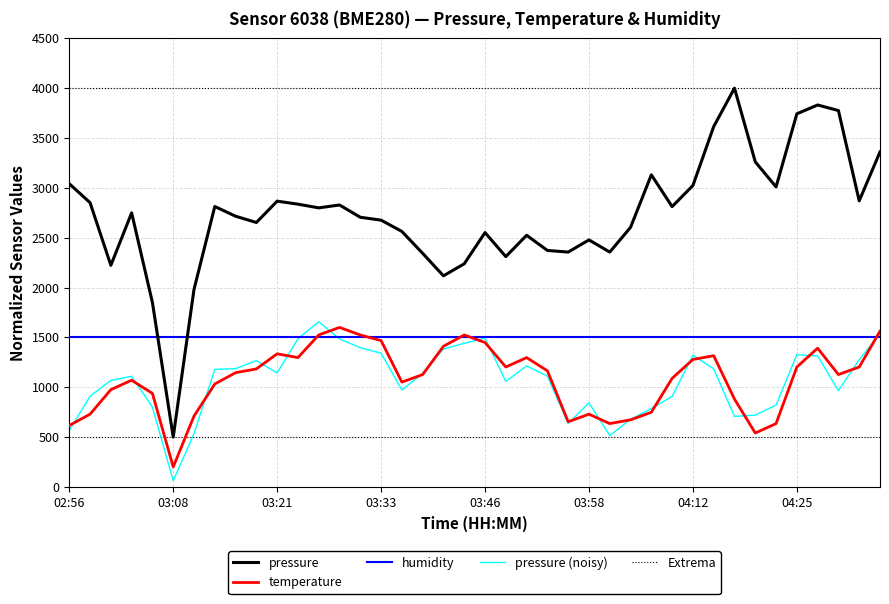

True or false: pressure and temperature intersect in this chart.

False